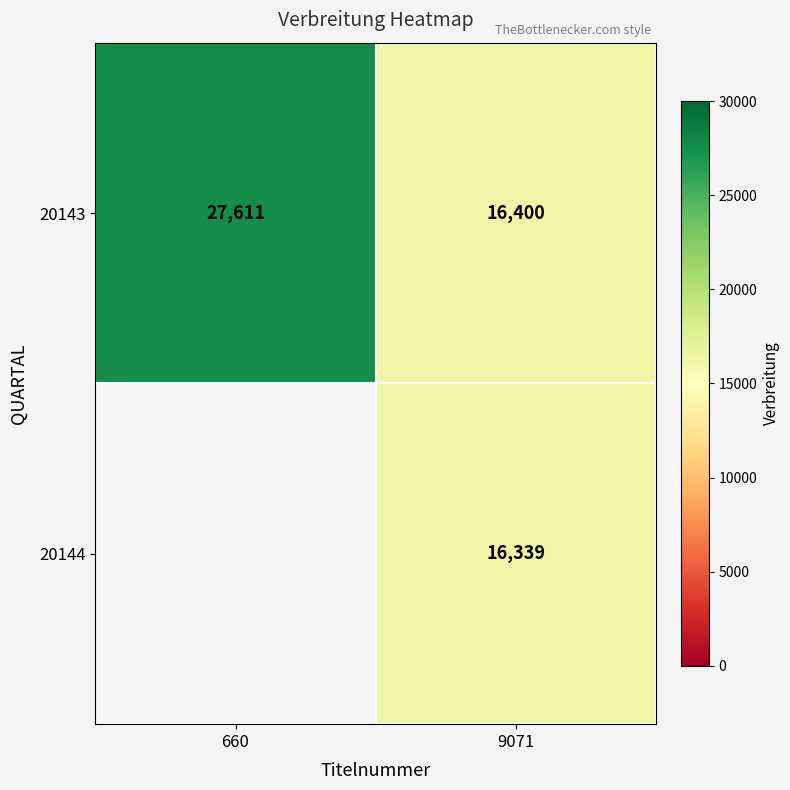

Rank the categories by 20143 value from lowest to highest.

9071, 660